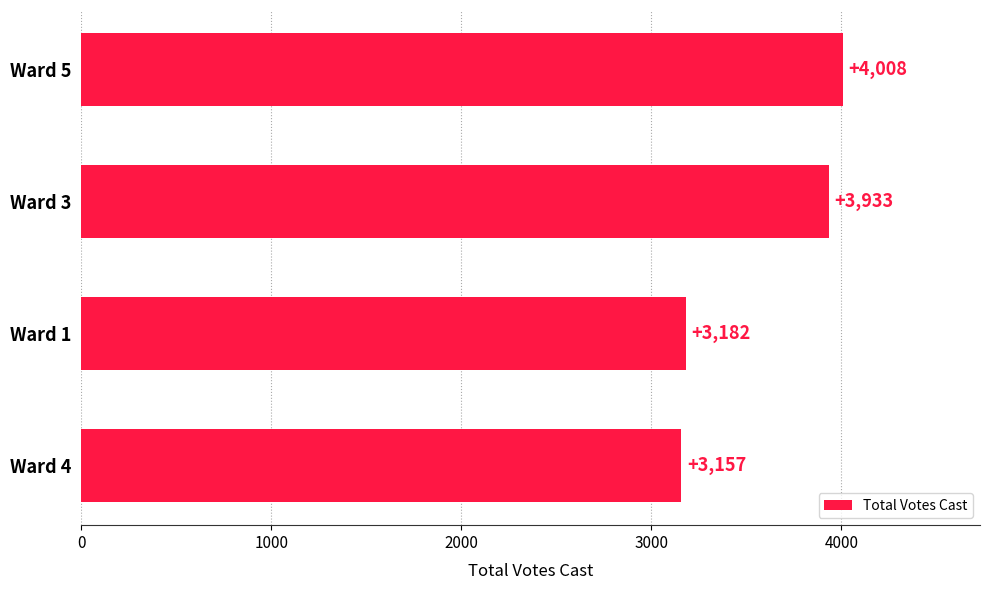

Which has a higher value, Ward 5 or Ward 3?

Ward 5